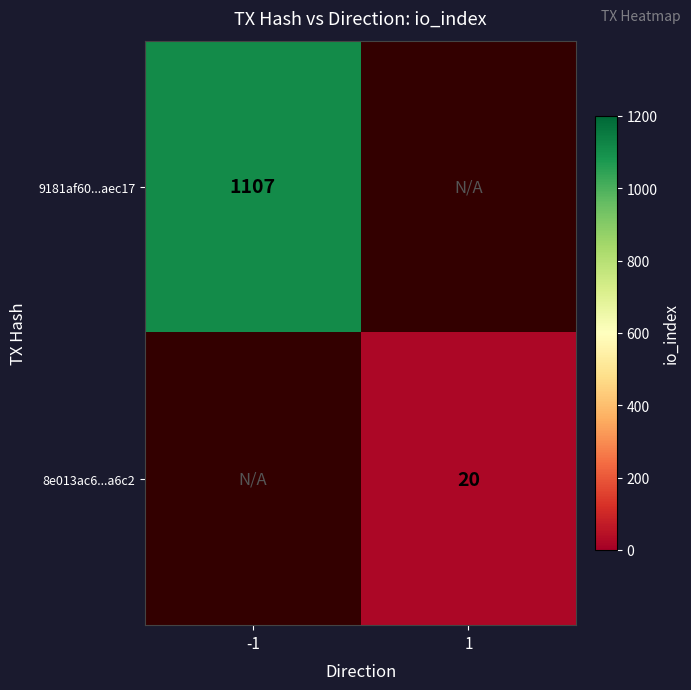

The value of 9181af60...aec17 at -1 is 1823. True or false?

False